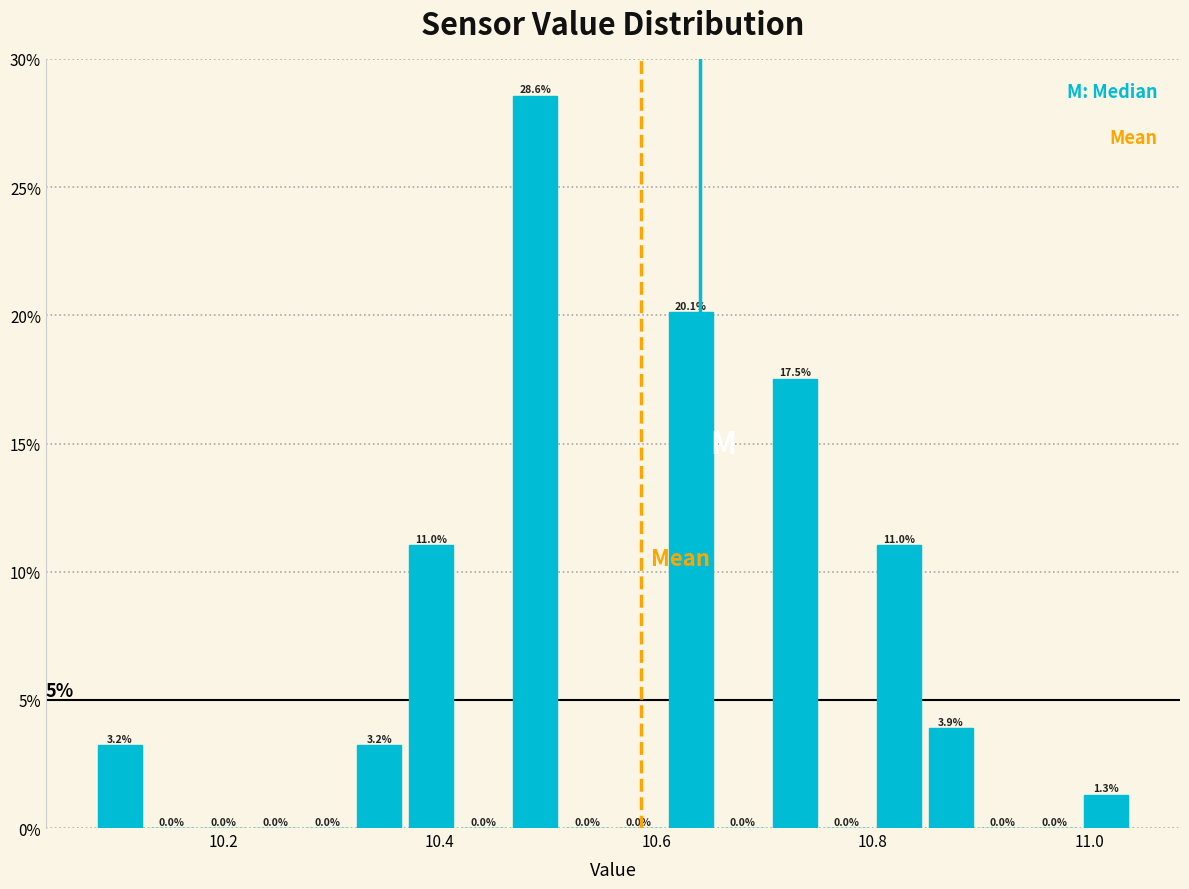

Around what value on the x-axis is the tallest bar? Give the approximate position of its centre, as read against the axis.

10.48